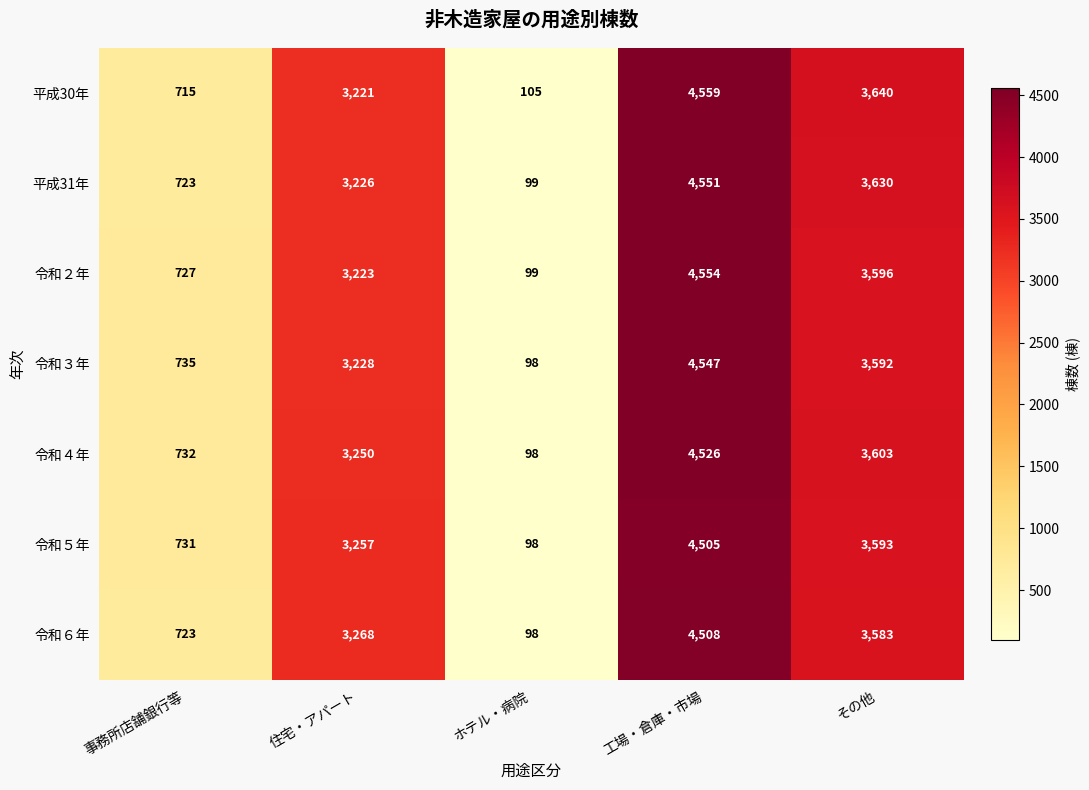

At which category is the sum across all series the highest?

工場・倉庫・市場